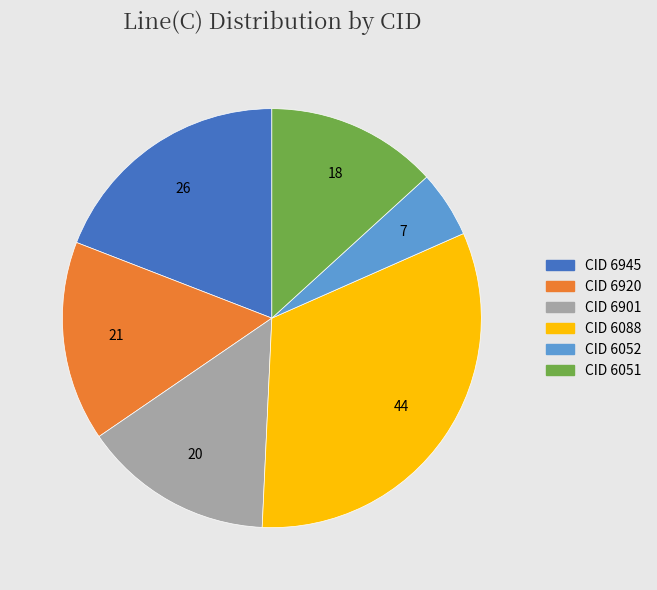

Does any single category account for the majority?

No